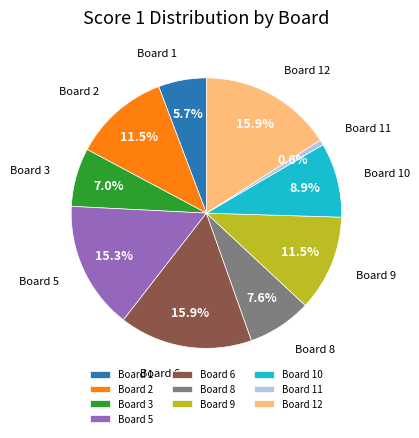

Approximately how many times larger is the value at Board 6 compared to Board 8?

2.1